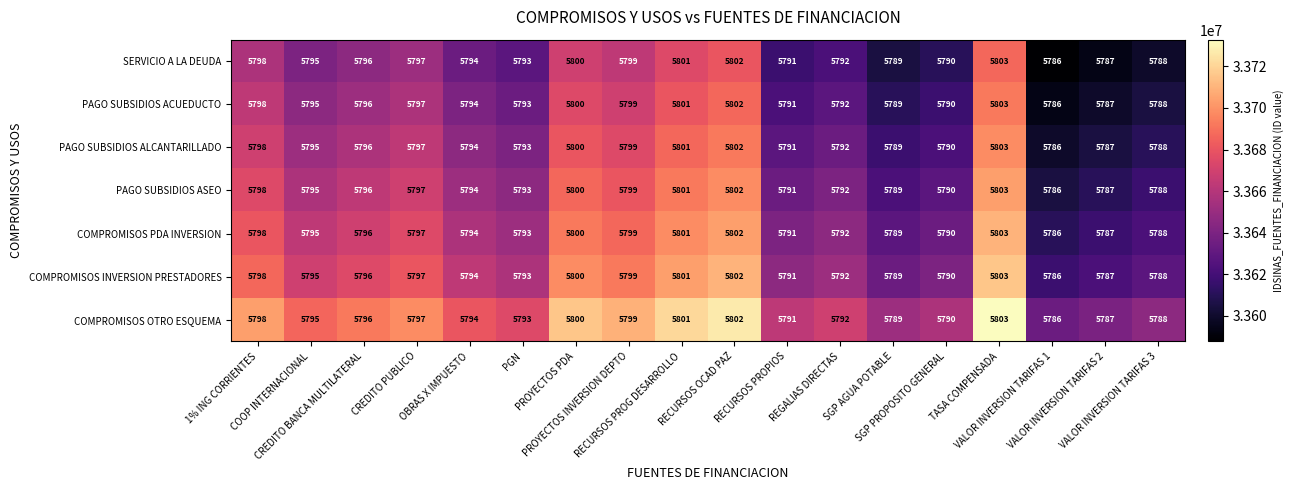

What is the highest value of the PAGO SUBSIDIOS ASEO series?

5803